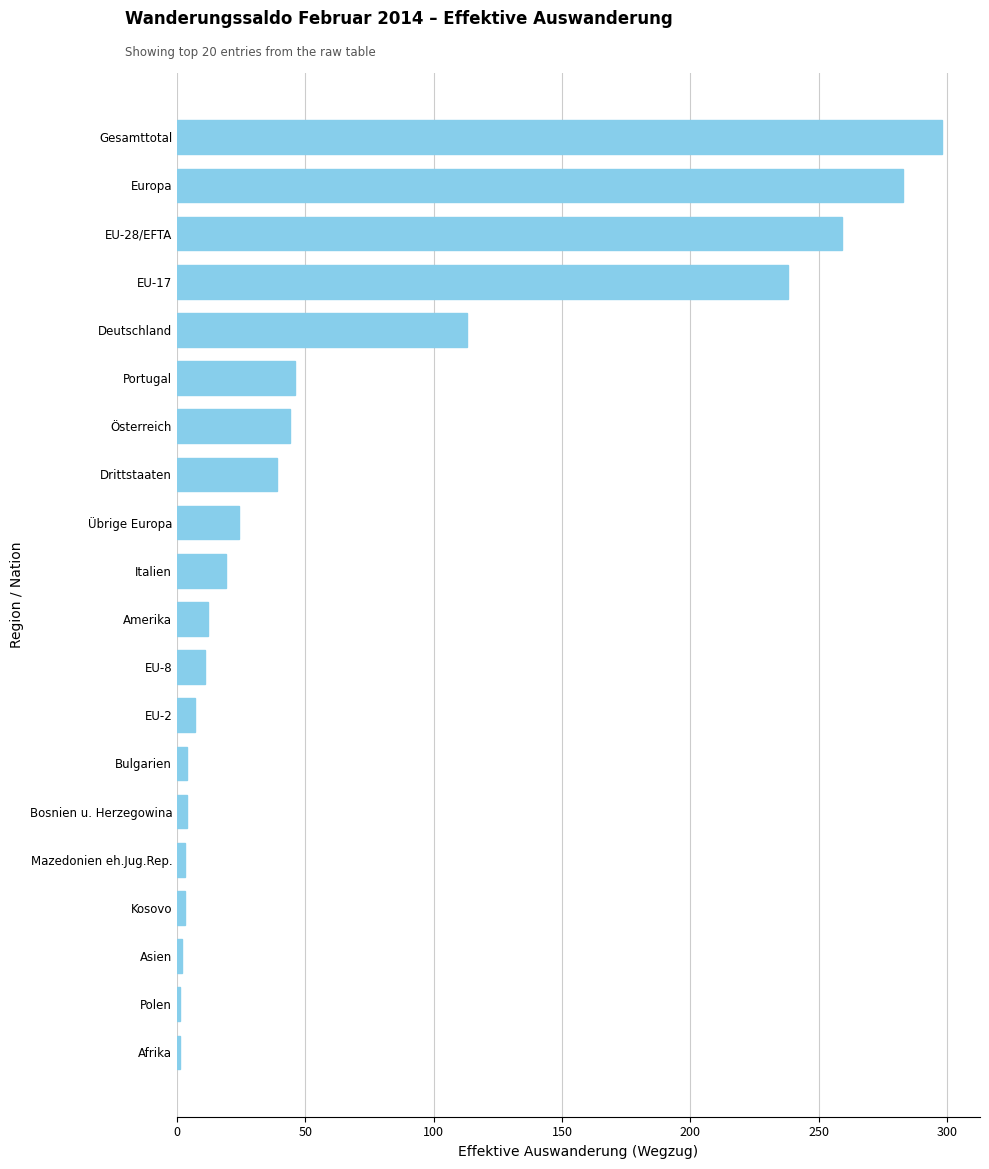

At which label is the value closest to 149?

Deutschland